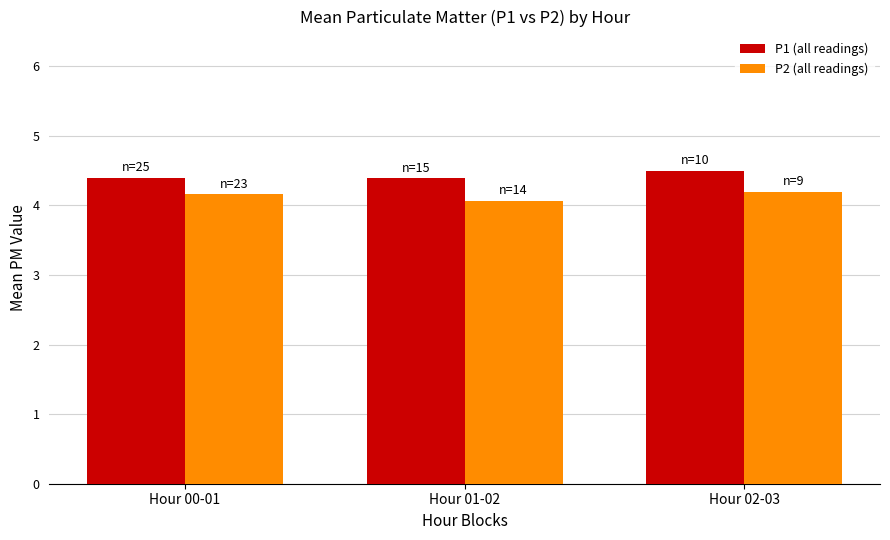

At which category does the chart reach its minimum across all series?

Hour 01-02